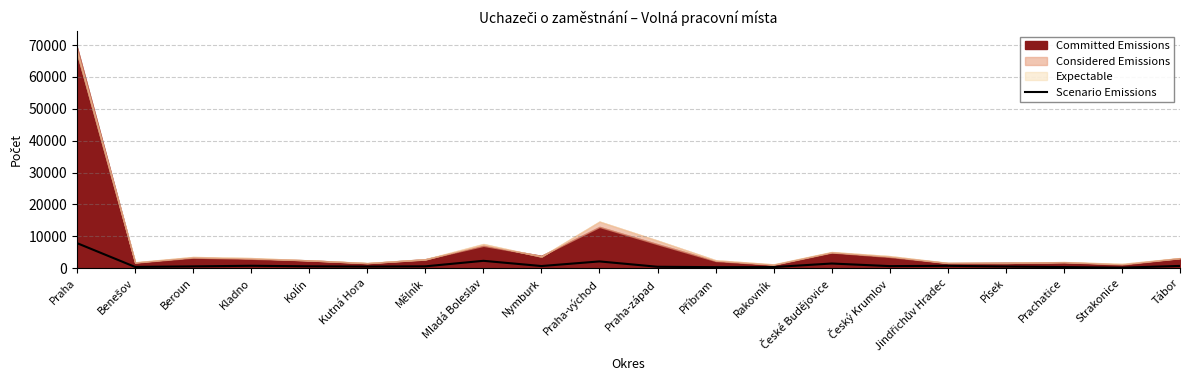

Which category has the highest value in the Scenario Emissions series?

Praha